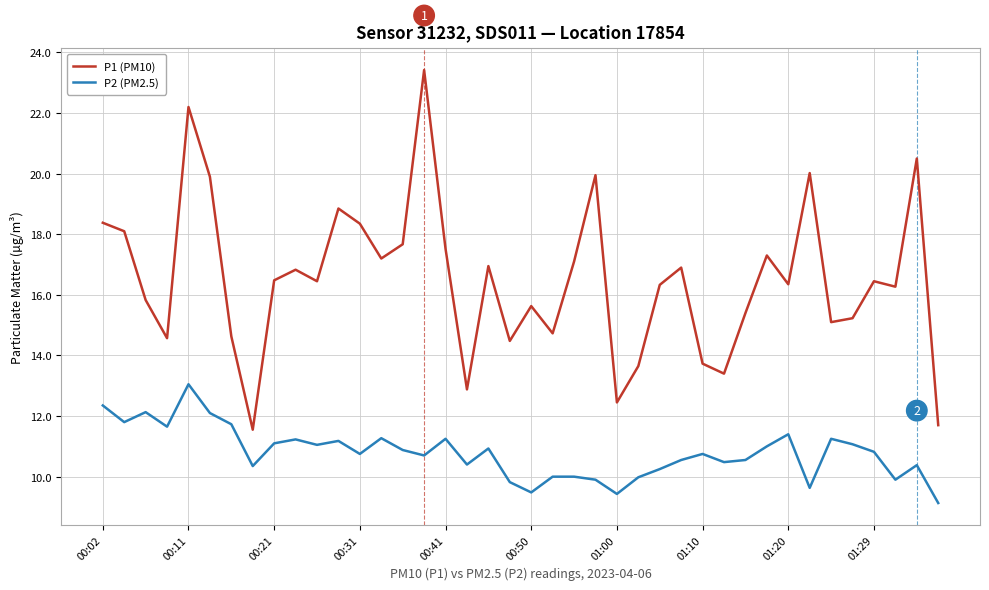

True or false: P1 (PM10) and P2 (PM2.5) intersect in this chart.

False